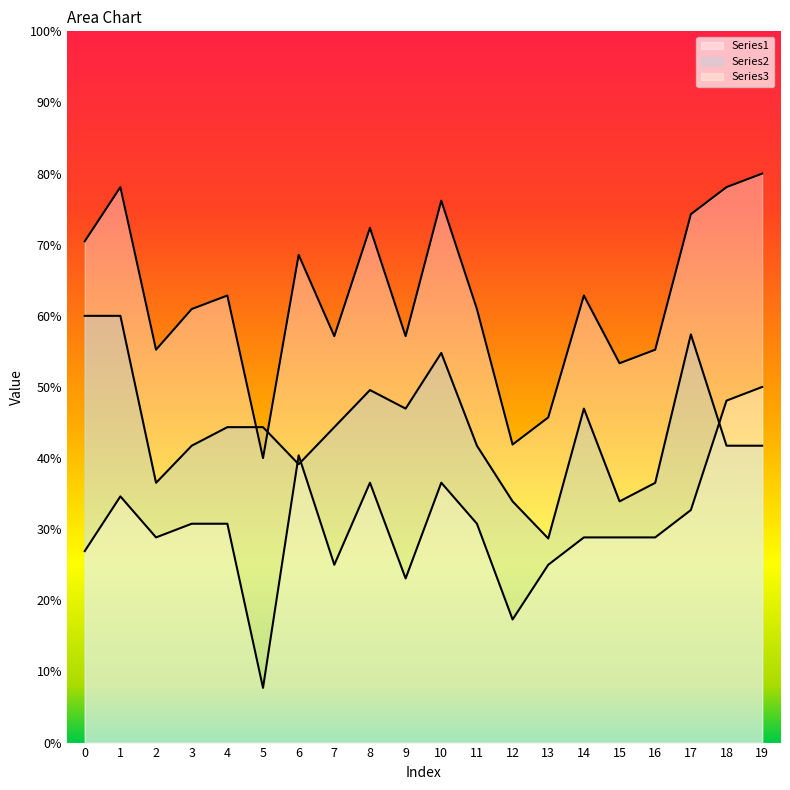

Which series has the largest range (max minus min)?

Series3